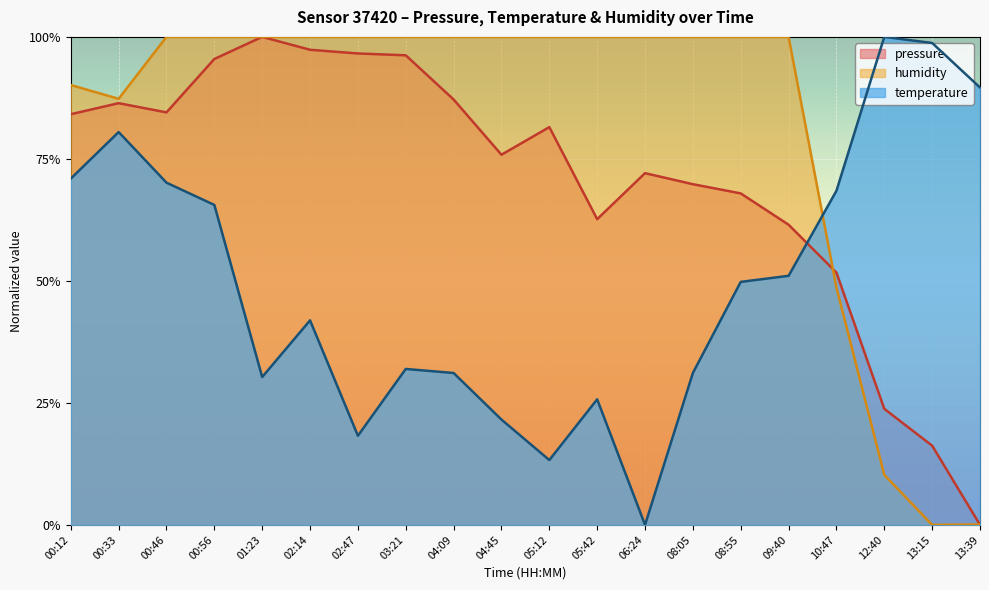

Where is the first local maximum for pressure?

00:33